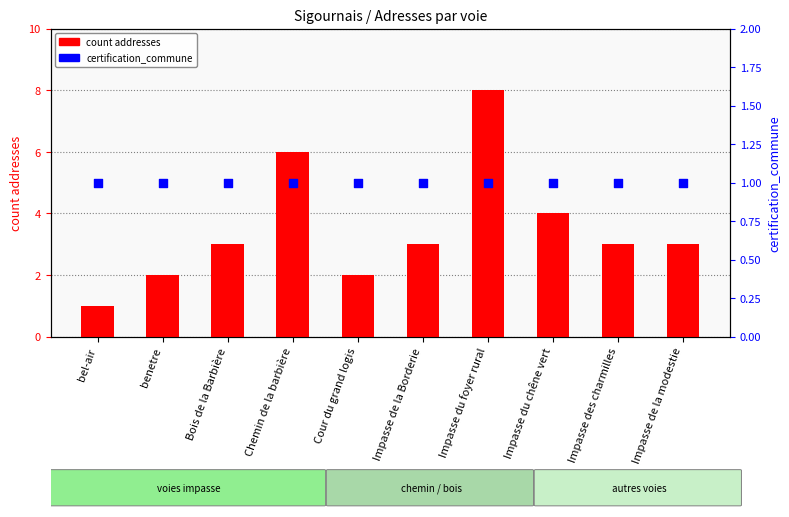

What are all the series names shown in the legend?

count addresses, certification_commune